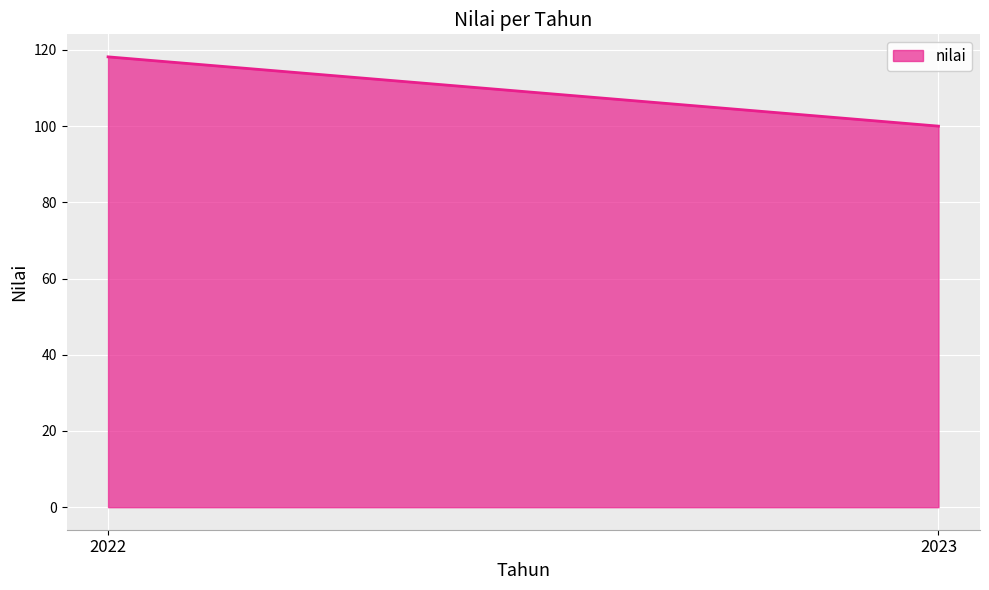

How many series are shown in this chart?

1